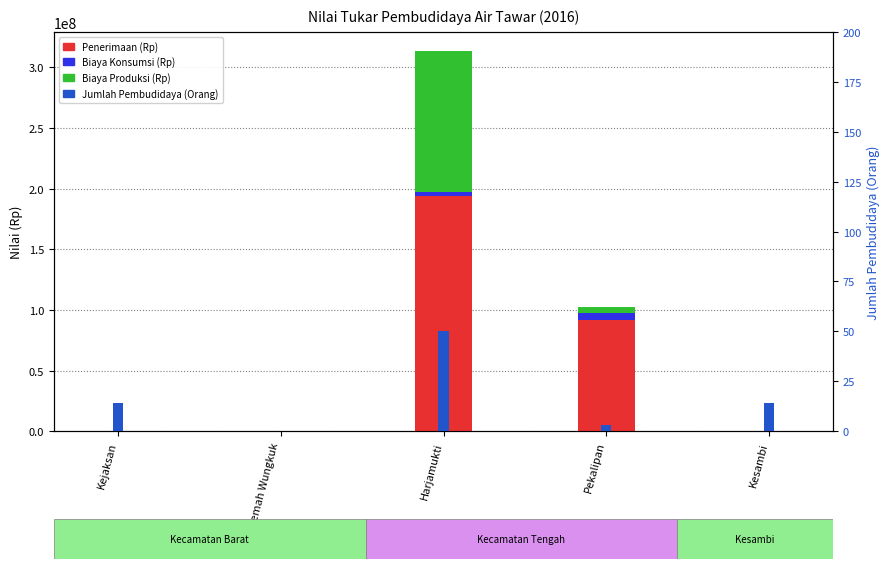

List the labels in order of Penerimaan (Rp) value, largest first.

Harjamukti, Pekalipan, Kejaksan, Lemah Wungkuk, Kesambi